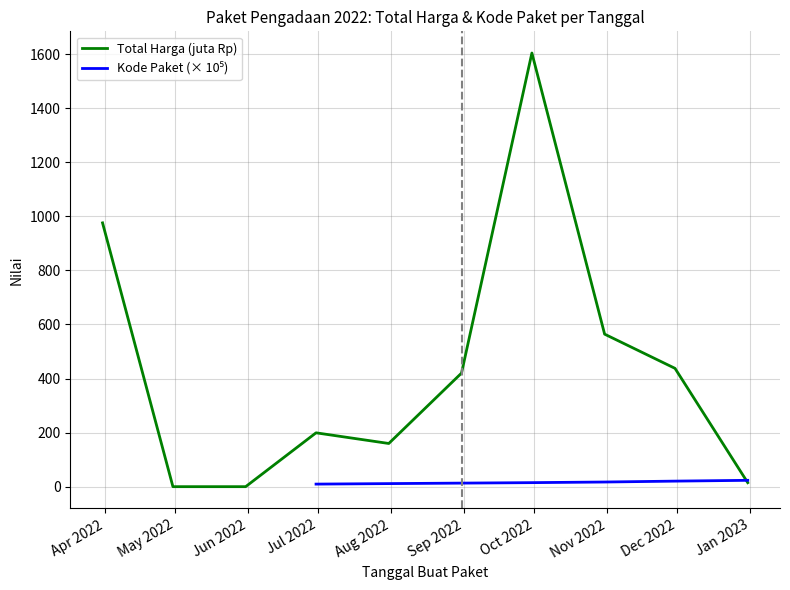

What position from the left is Dec 2022?

9